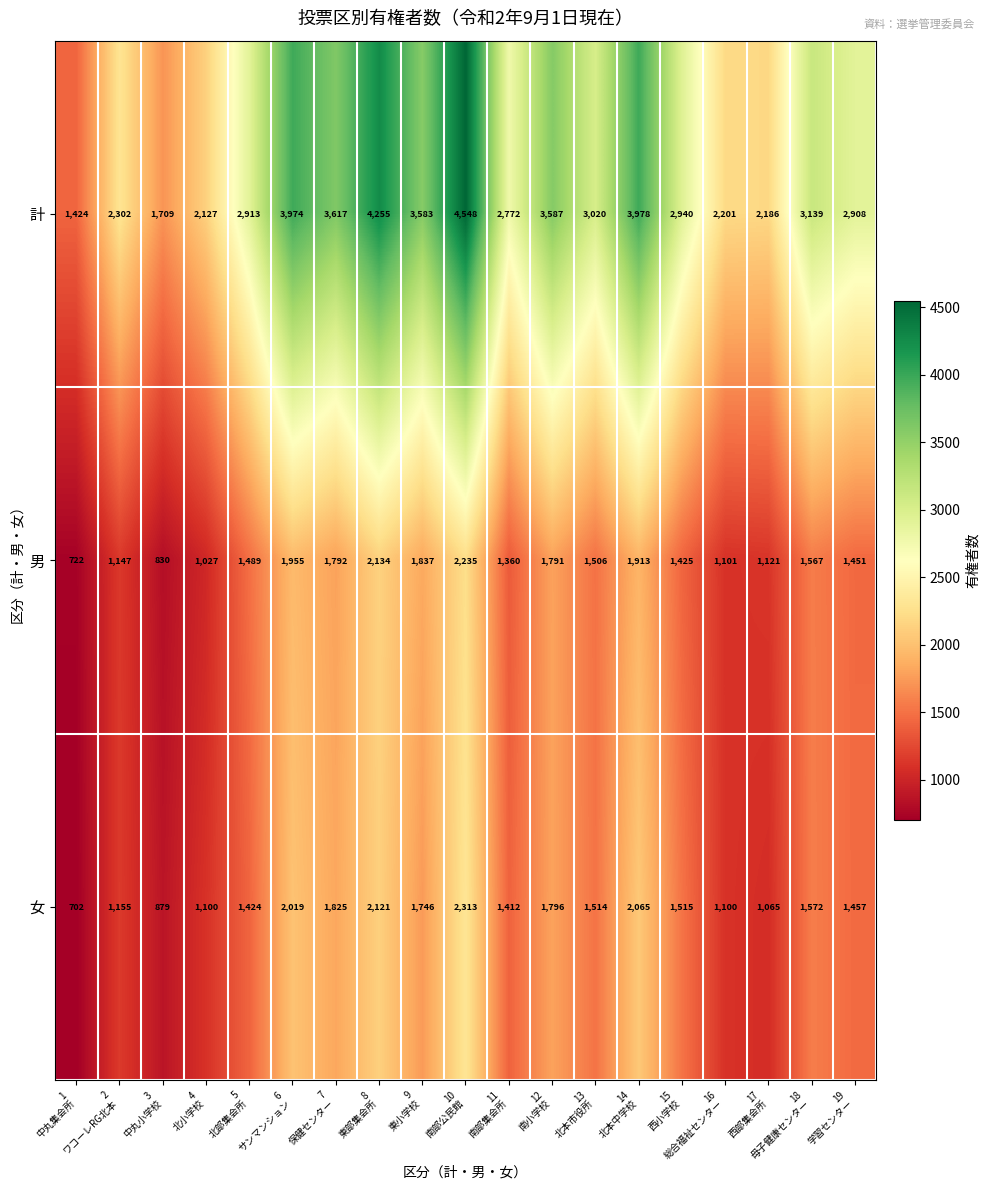

At which category is the sum across all series the highest?

10
南部公民館